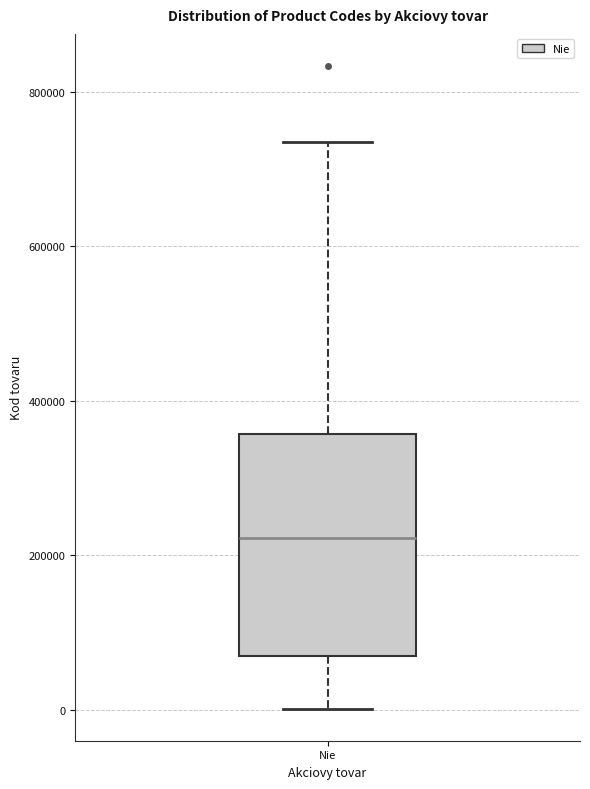

Where is the upper edge of the box for Nie on the y-axis? The values are not printed on the chart, so give them approximately, as read against the axis.

360000